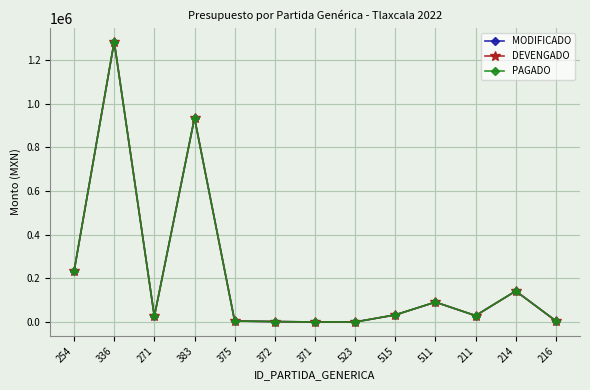

What is the average value of the DEVENGADO series?

214095.6